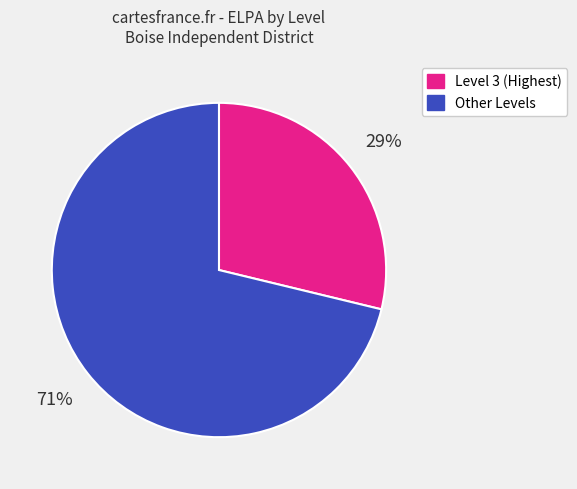

Is it true that Other Levels is 83% of the pie?

False